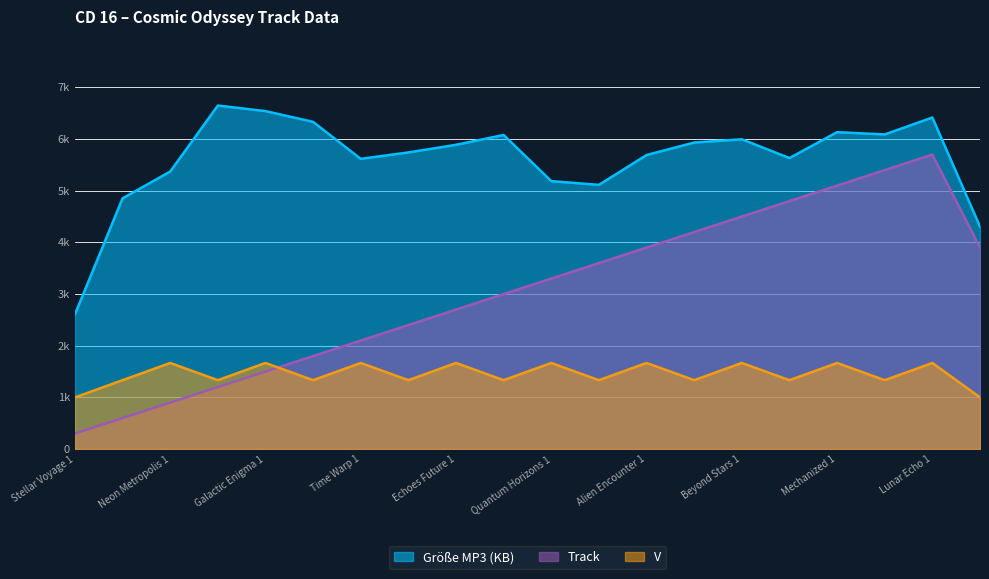

Does the chart display data point markers on the line(s)?

No